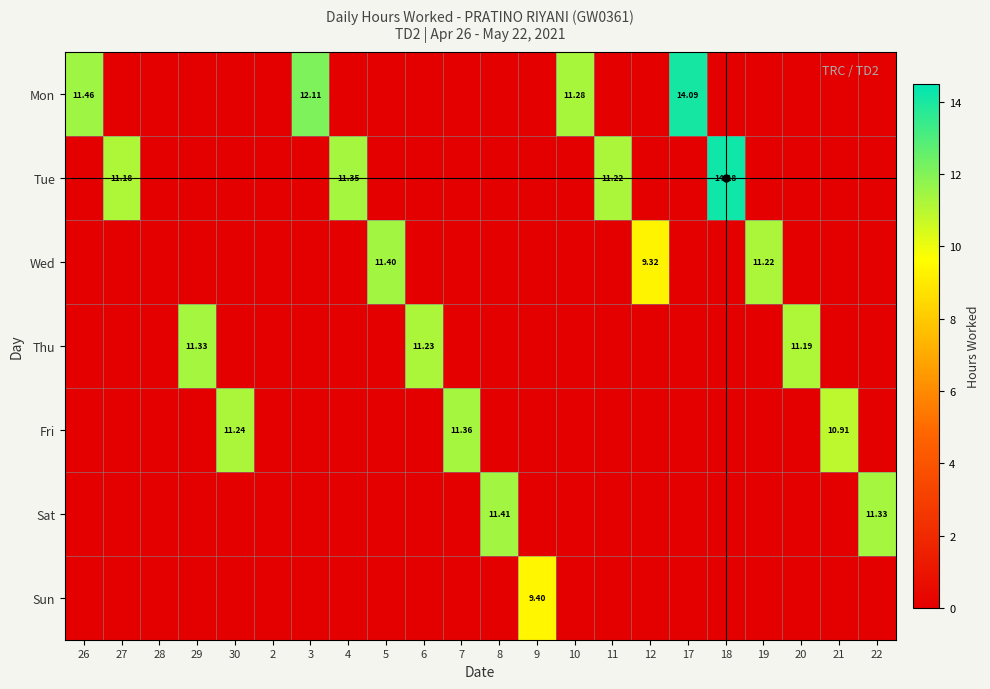

Between 7 and 9, which series saw the biggest shift?

Fri